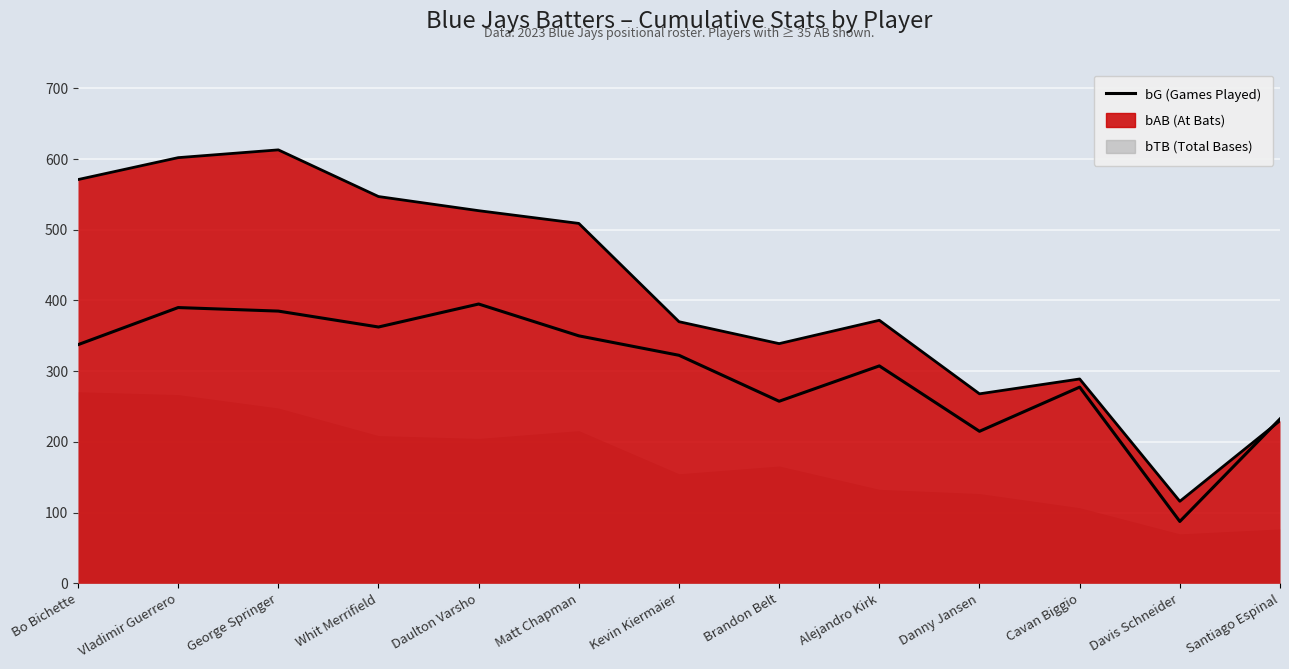

The value at Daulton Varsho is 158. True or false?

True